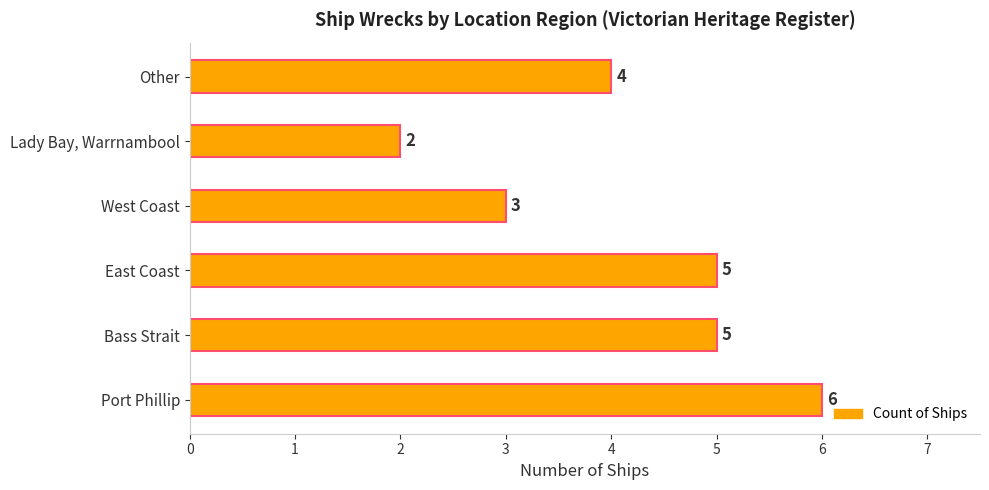

Reading bottom to top, transcribe all the data shown in this chart.

6	5	5	3	2	4